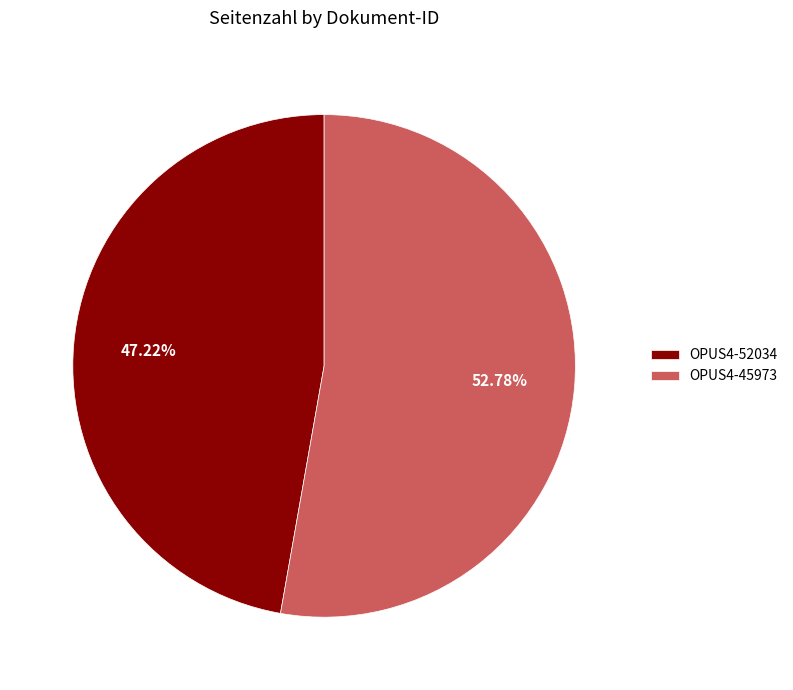

Is there a majority slice in this chart?

Yes